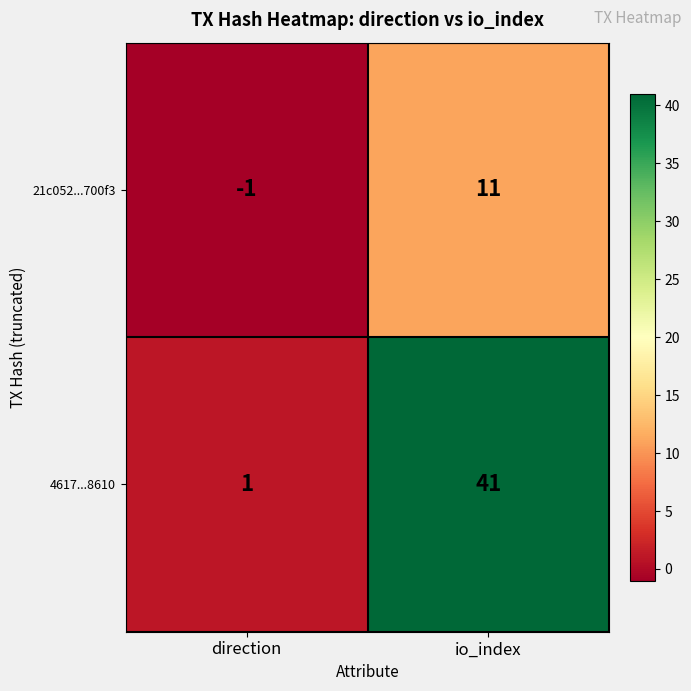

The 21c052...700f3 series shows 18 at io_index. True or false?

False